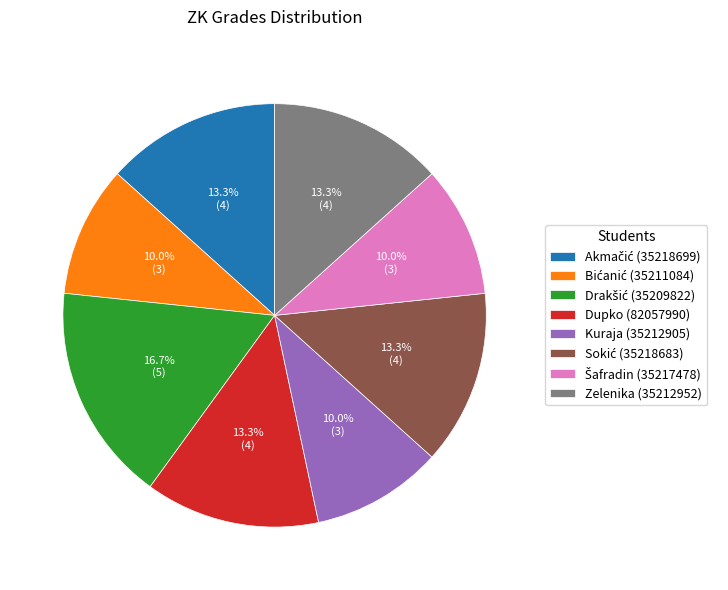

What portion of the pie excludes Kuraja (35212905)?

90.0%